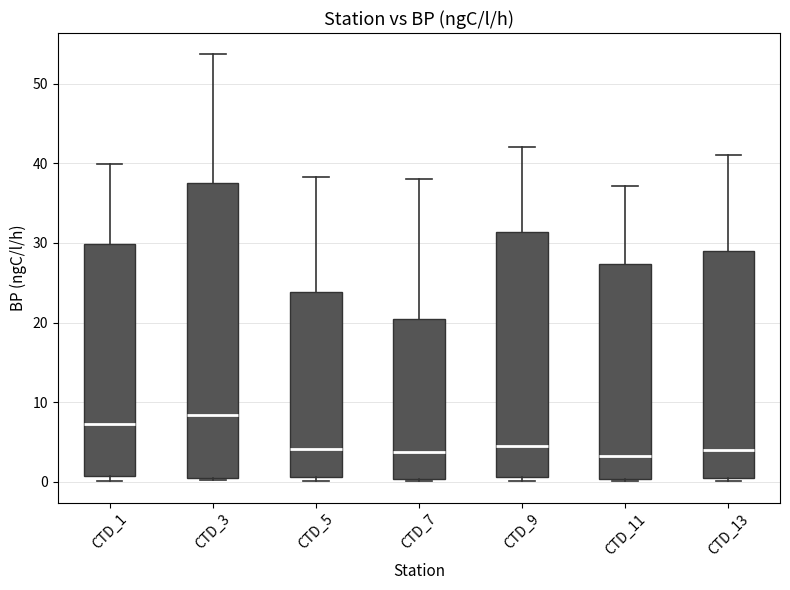

Reading left to right, transcribe this box plot: for each box, give where its median line is, the range the box spans, and where its two whiskers end, as read against the y-axis. The values are not printed on the chart, so give them approximately, as read against the axis.

CTD_1: median 7, box 1 to 30, whiskers 0 to 40
CTD_3: median 8, box 1 to 38, whiskers 0 to 54
CTD_5: median 4, box 1 to 24, whiskers 0 to 38
CTD_7: median 4, box 0 to 21, whiskers 0 (just below the box's lower edge) to 38
CTD_9: median 5, box 1 to 31, whiskers 0 to 42
CTD_11: median 3, box 0 to 27, whiskers 0 to 37
CTD_13: median 4, box 0 to 29, whiskers 0 (just below the box's lower edge) to 41